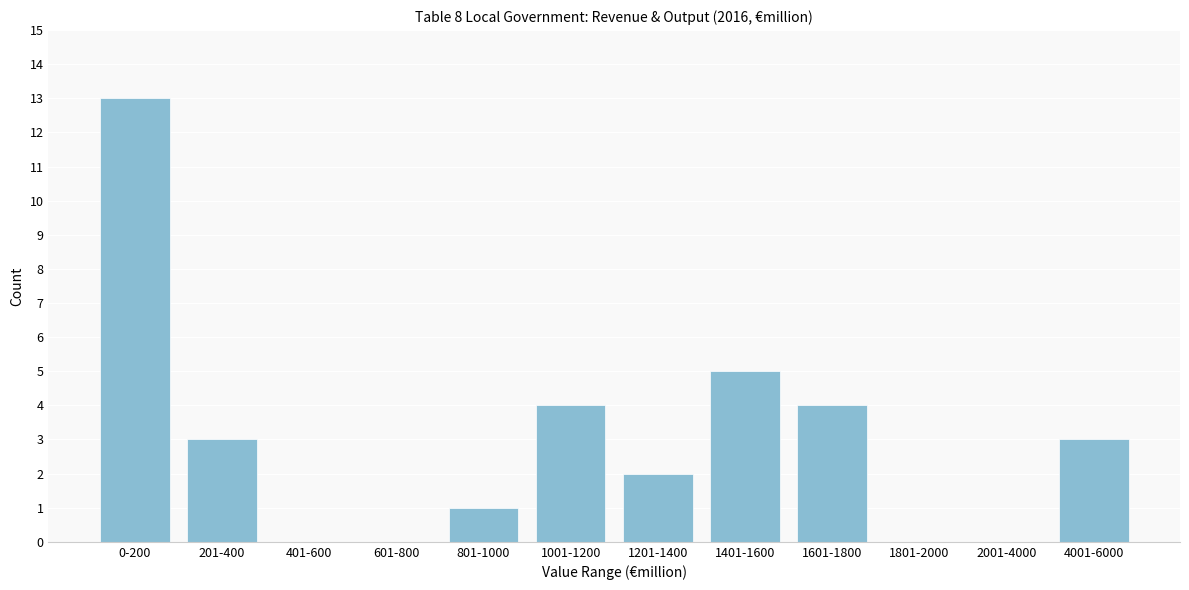

Reading left to right, transcribe all the data shown in this chart.

0-200=13	201-400=3	401-600=0	601-800=0	801-1000=1	1001-1200=4	1201-1400=2	1401-1600=5	1601-1800=4	1801-2000=0	2001-4000=0	4001-6000=3